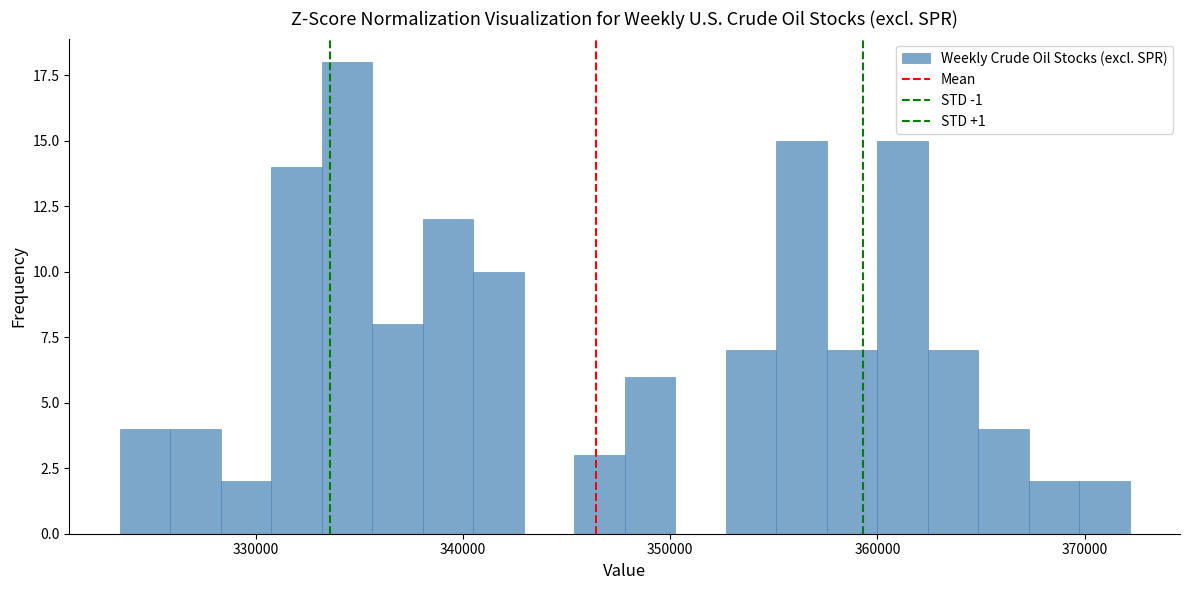

Read against the x-axis, roughly where is the centre of the tallest bar?

334000